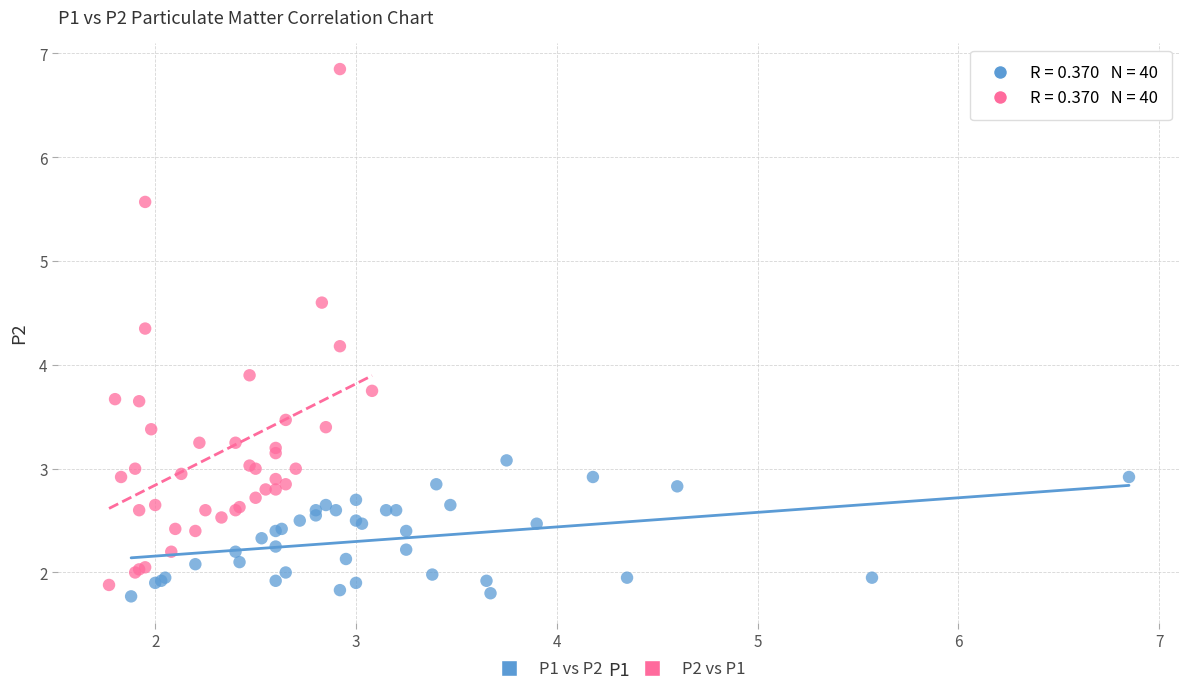

Which series reaches the minimum Y coordinate?

P1 vs P2